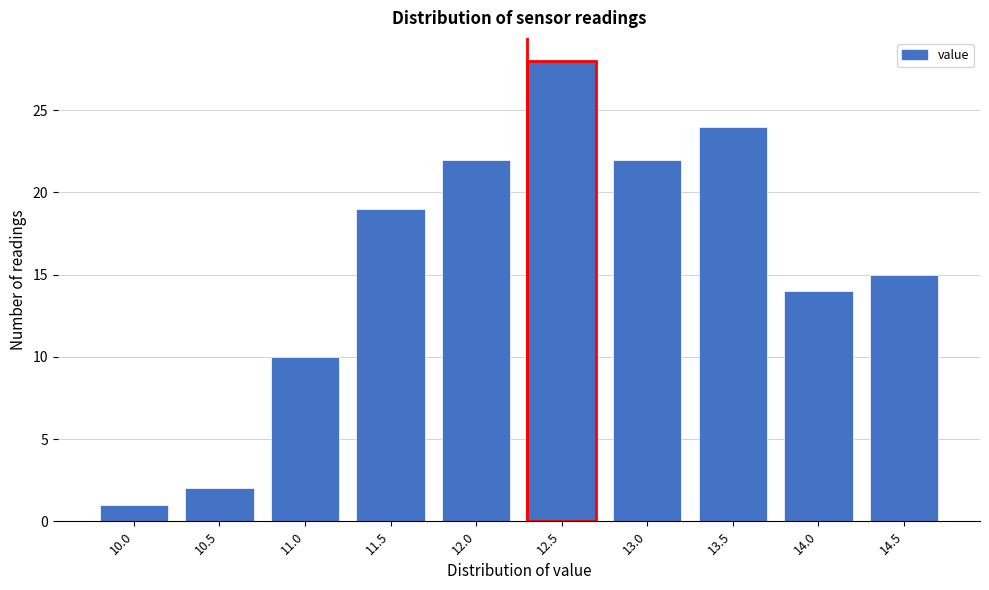

Reading left to right, what are all the values shown in this chart?

10.0=1	10.5=2	11.0=10	11.5=19	12.0=22	12.5=28	13.0=22	13.5=24	14.0=14	14.5=15